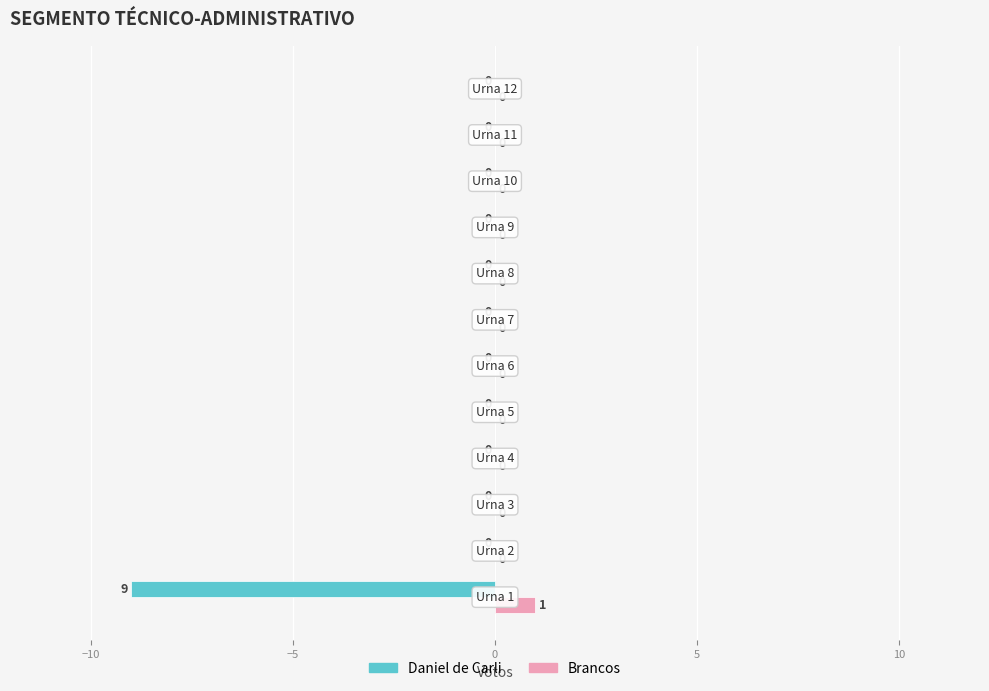

Which series has the largest total across all categories?

Brancos